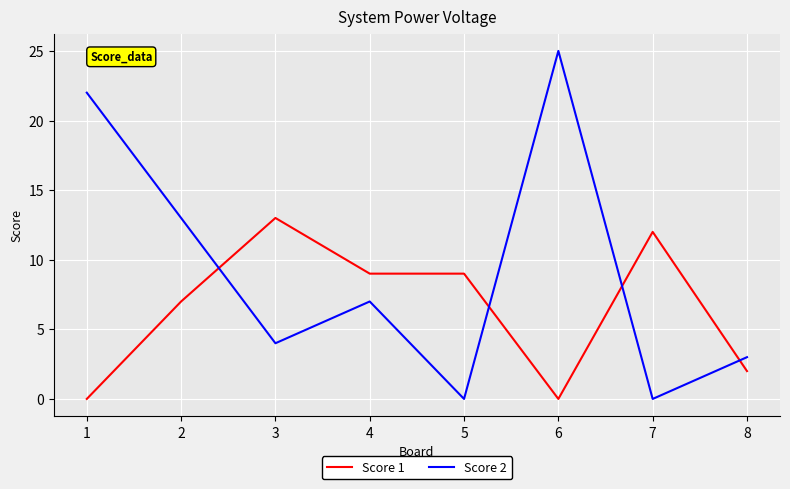

List the series in order of their peak value, lowest first.

Score 1, Score 2